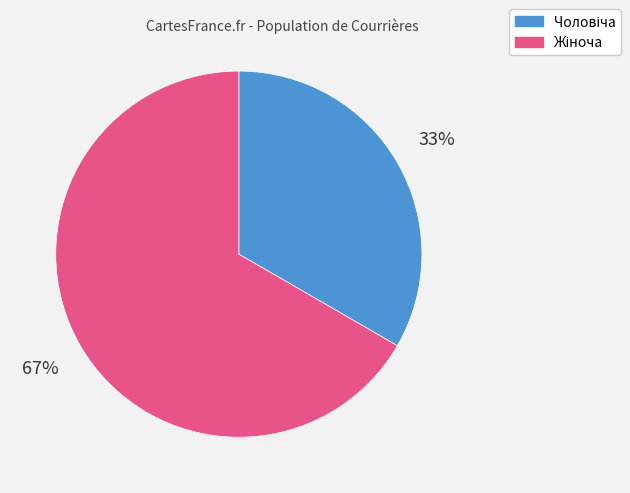

To the nearest percent, what is the average slice percentage?

50%